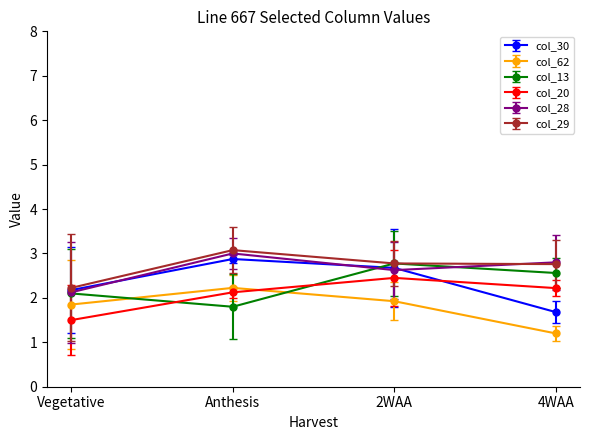

Between Vegetative and 2WAA, which series saw the biggest shift?

col_20